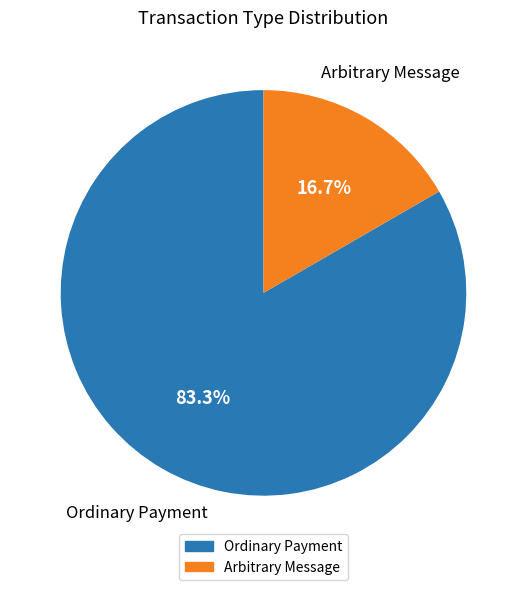

Which has a higher value, Arbitrary Message or Ordinary Payment?

Ordinary Payment